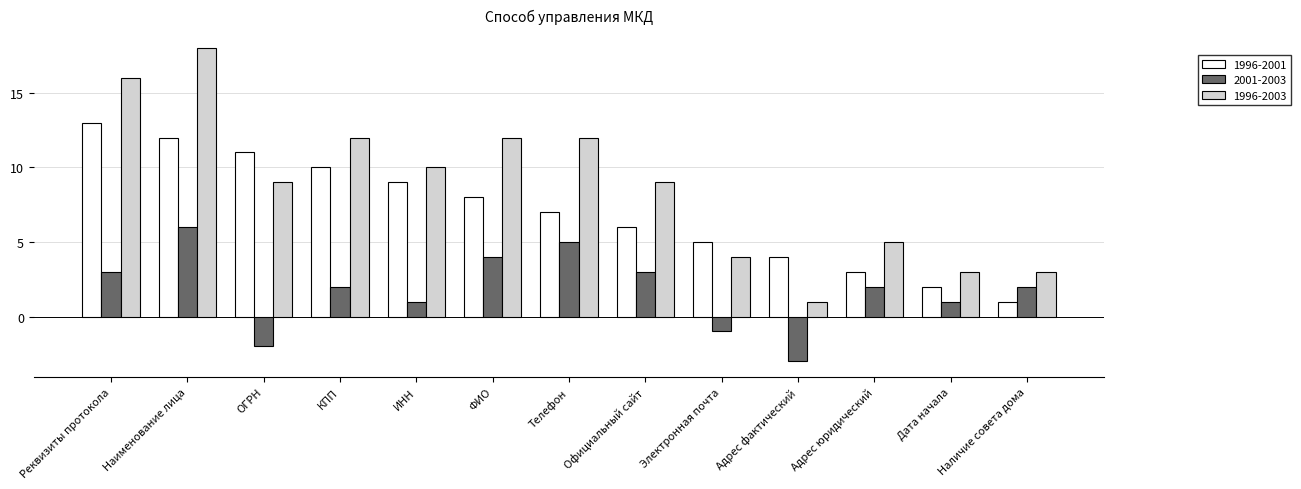

At Наименование лица, list the series in order from largest to smallest.

1996-2003, 1996-2001, 2001-2003